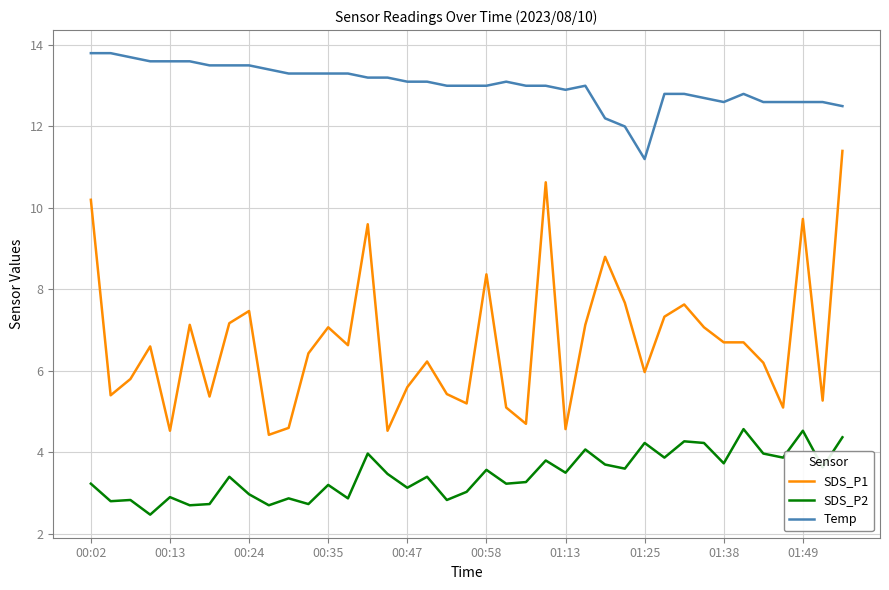

True or false: Temp and SDS_P1 intersect in this chart.

False